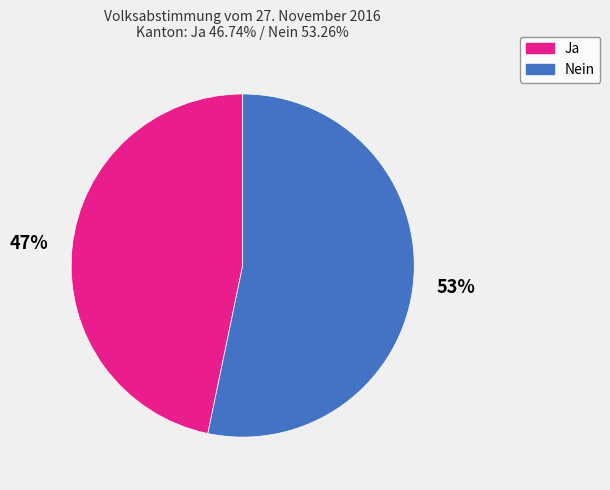

Is the sum of Nein and Ja greater than half?

Yes